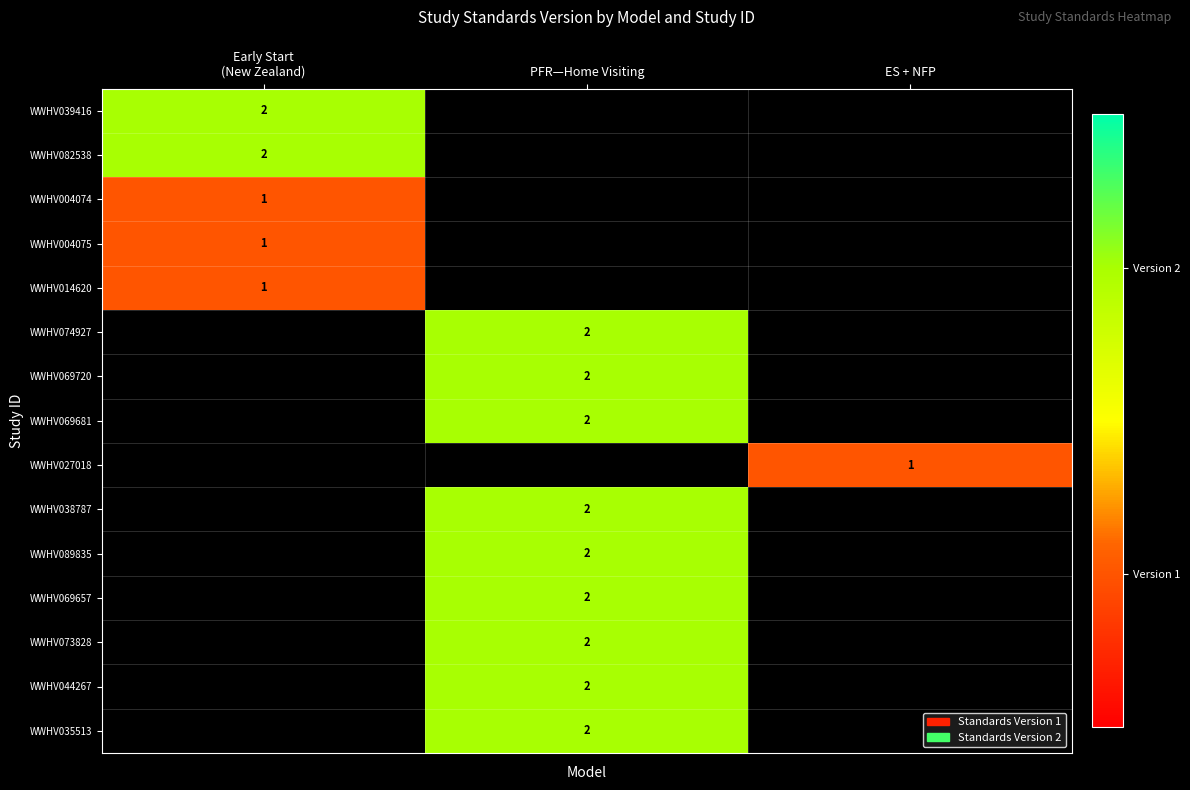

What is the greatest value displayed?

2.0